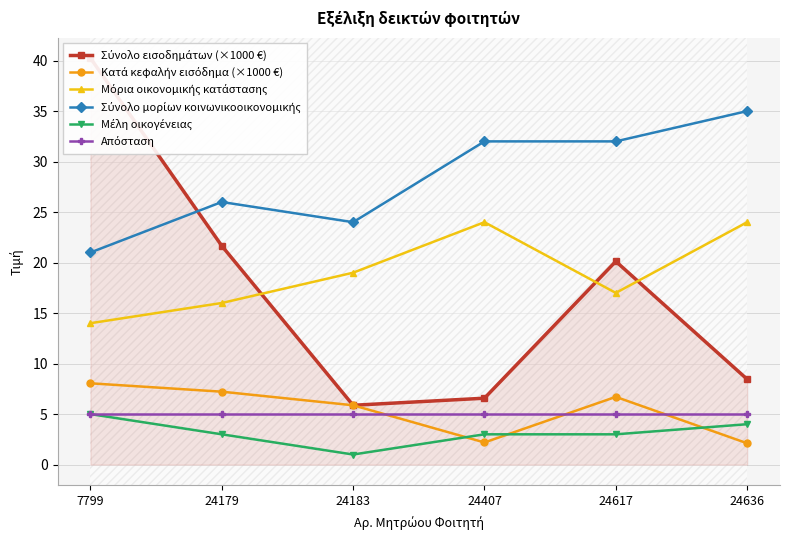

Between 24179 and 24636, which series saw the biggest shift?

Σύνολο εισοδημάτων (×1000 €)